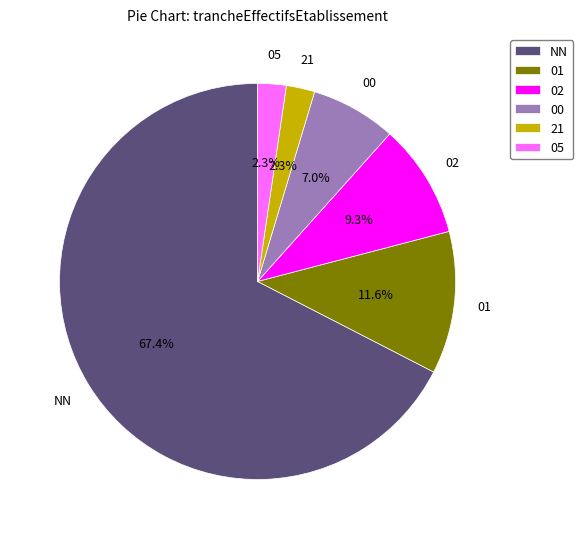

What percentage is the NN slice, to the nearest percent?

67%